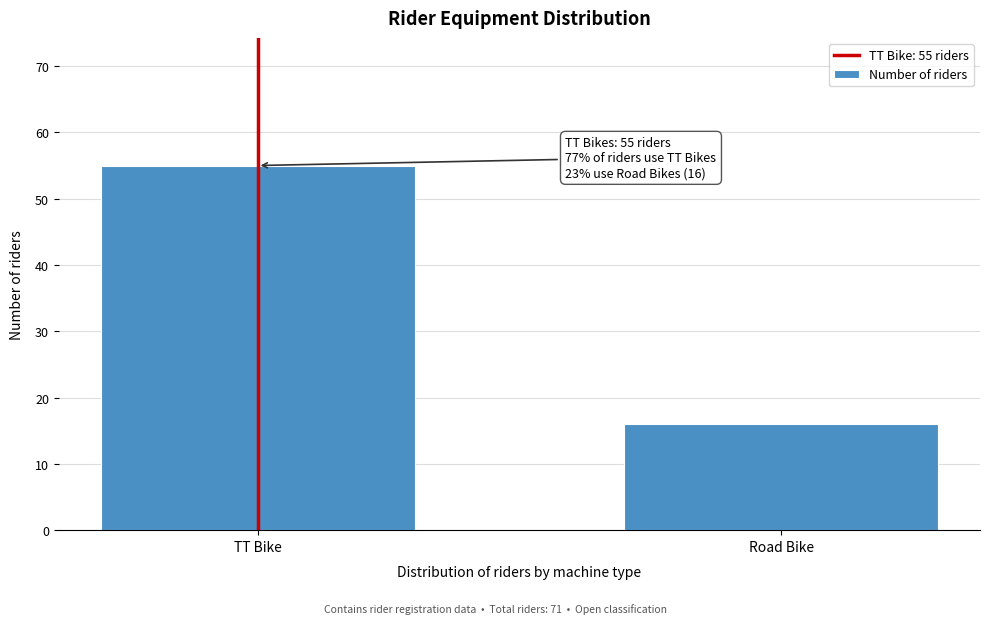

Reading right to left, what are all the values shown in this chart?

16	55